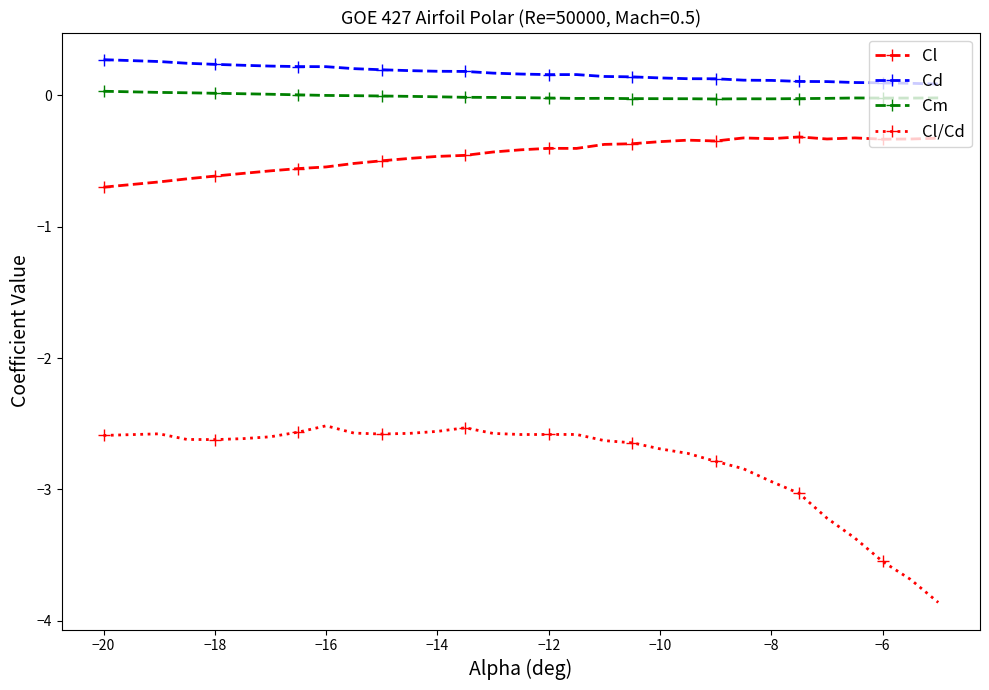

True or false: Cm and Cl/Cd intersect in this chart.

False